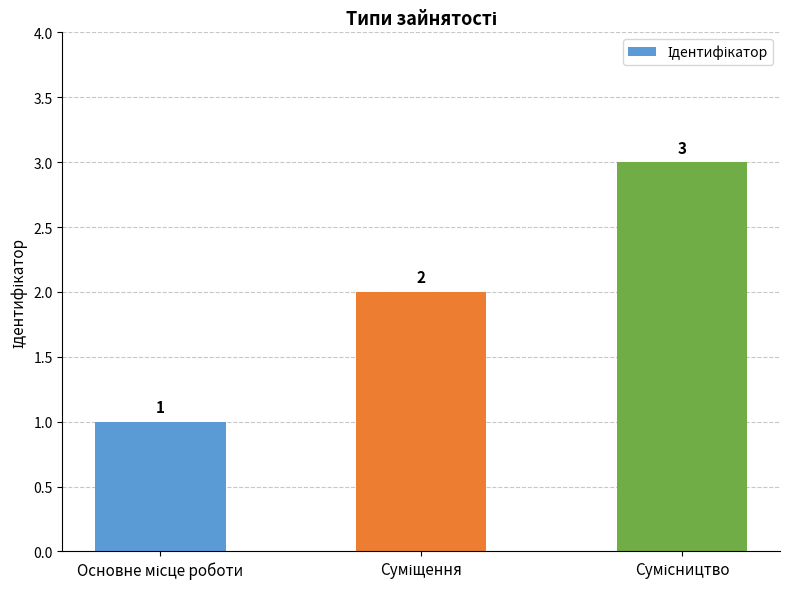

How many values are between 1 and 3?

3